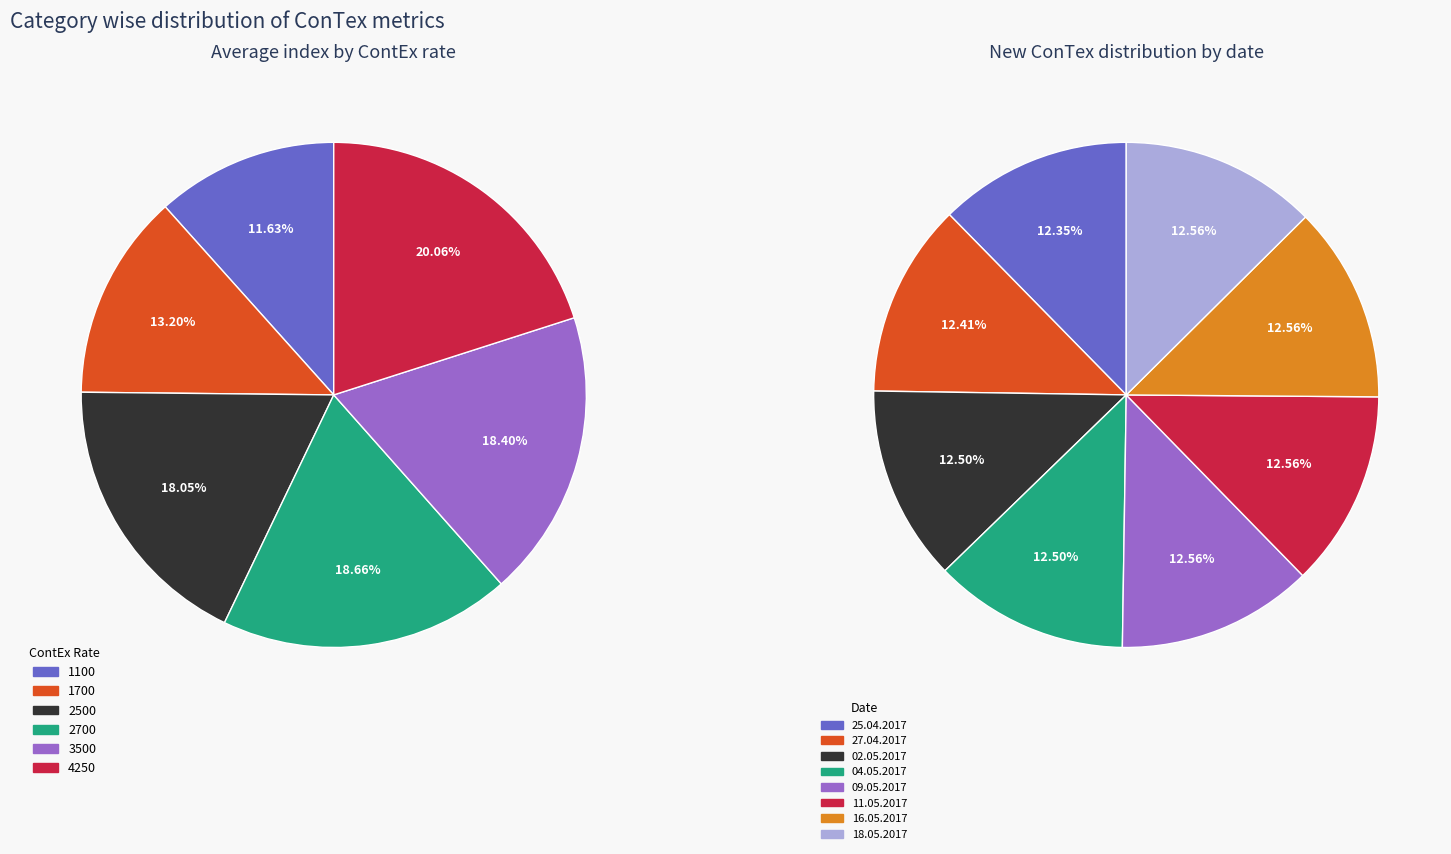

Is there a majority slice in this chart?

No